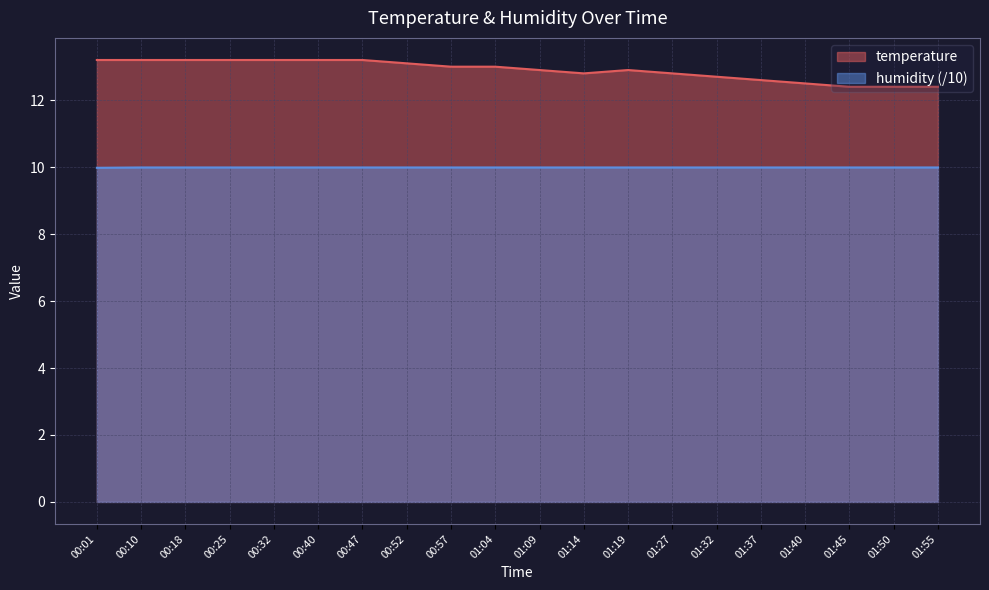

What is the smallest value displayed?

10.0